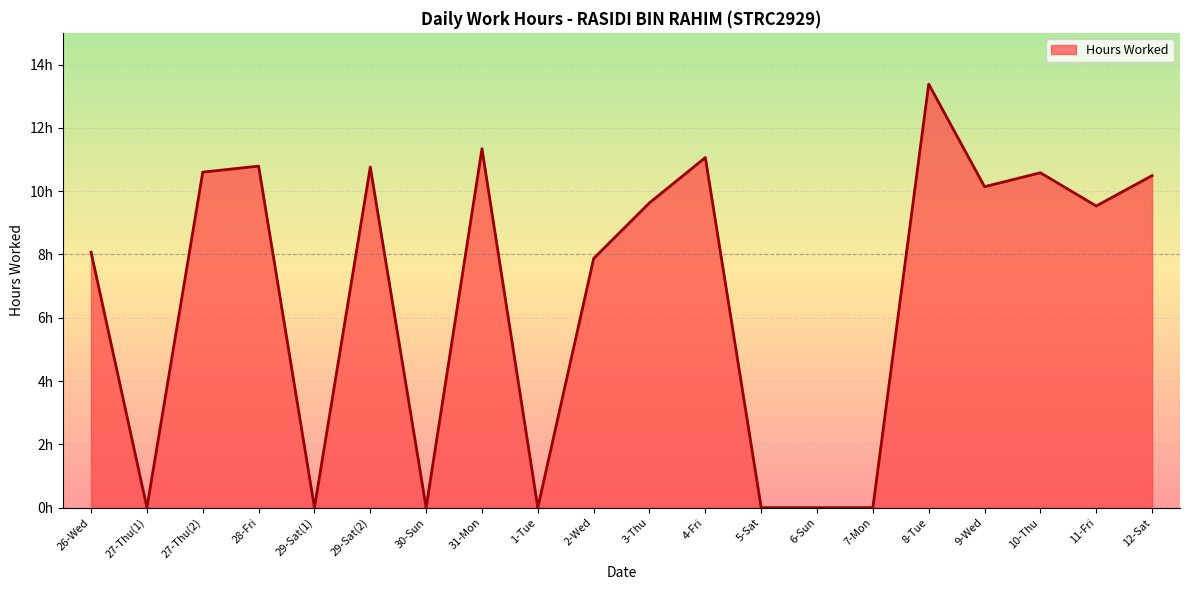

How many interior local peaks (higher than both neighbors) does the data have?

6